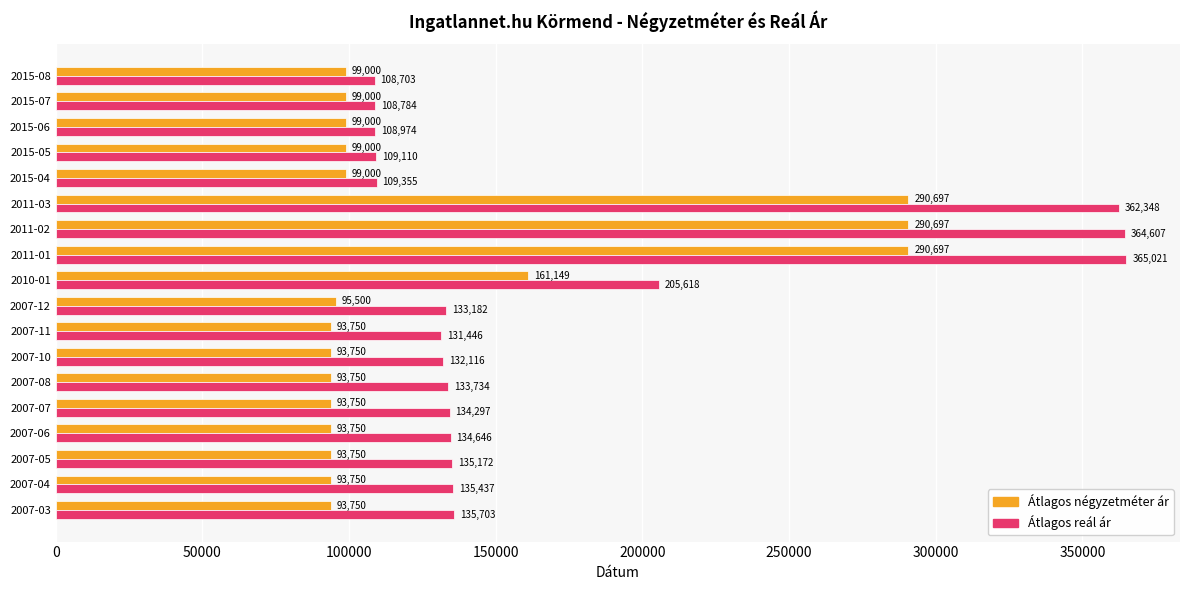

Rank the categories by Átlagos reál ár value from highest to lowest.

2011-01, 2011-02, 2011-03, 2010-01, 2007-03, 2007-04, 2007-05, 2007-06, 2007-07, 2007-08, 2007-12, 2007-10, 2007-11, 2015-04, 2015-05, 2015-06, 2015-07, 2015-08